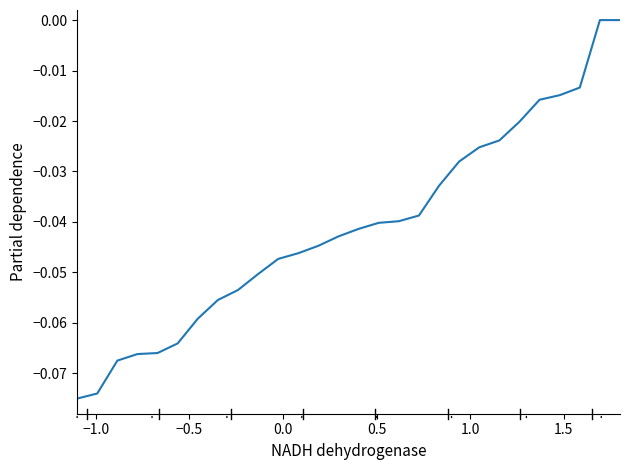

How many lines are shown in the chart?

1